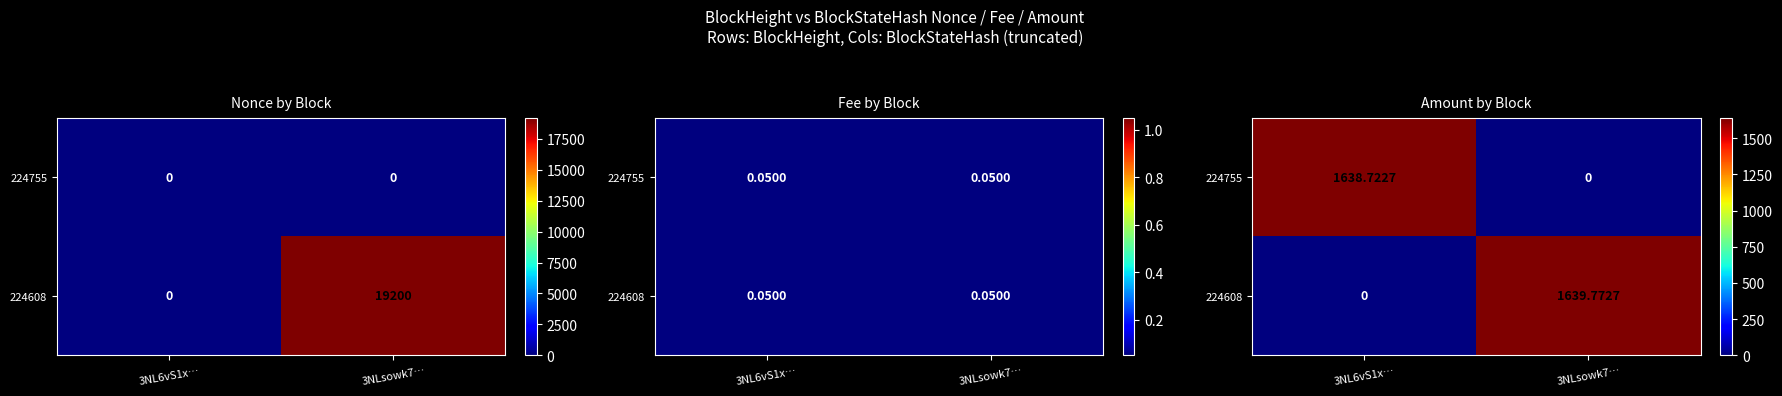

Rank the series by their maximum value, from highest to lowest.

224608, 224755